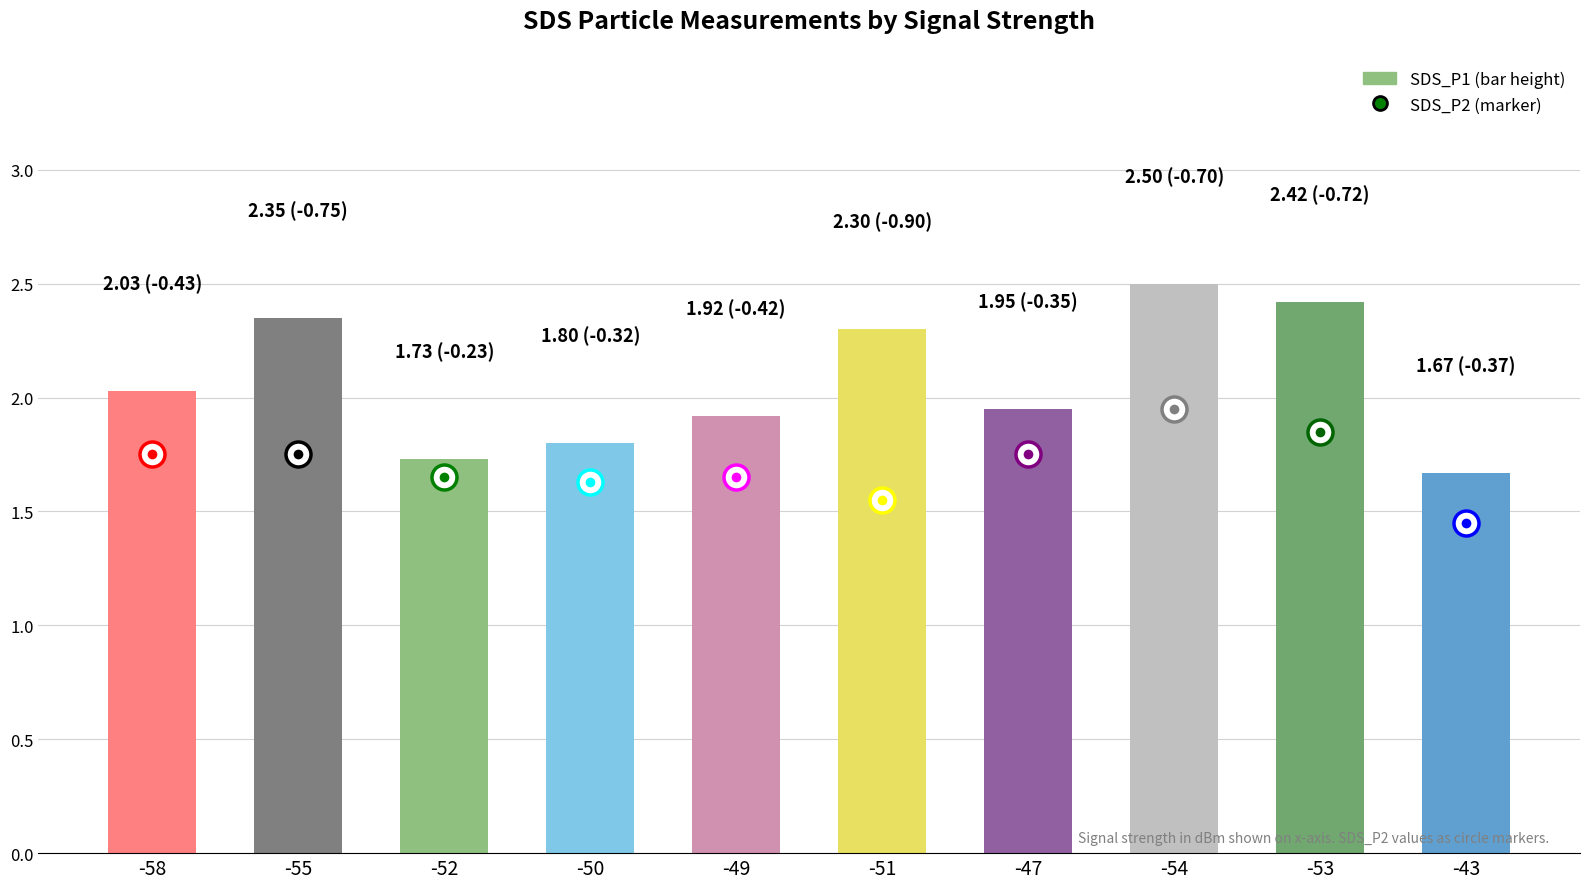

What is the ratio of the value at -54 to the value at -47?

1.3